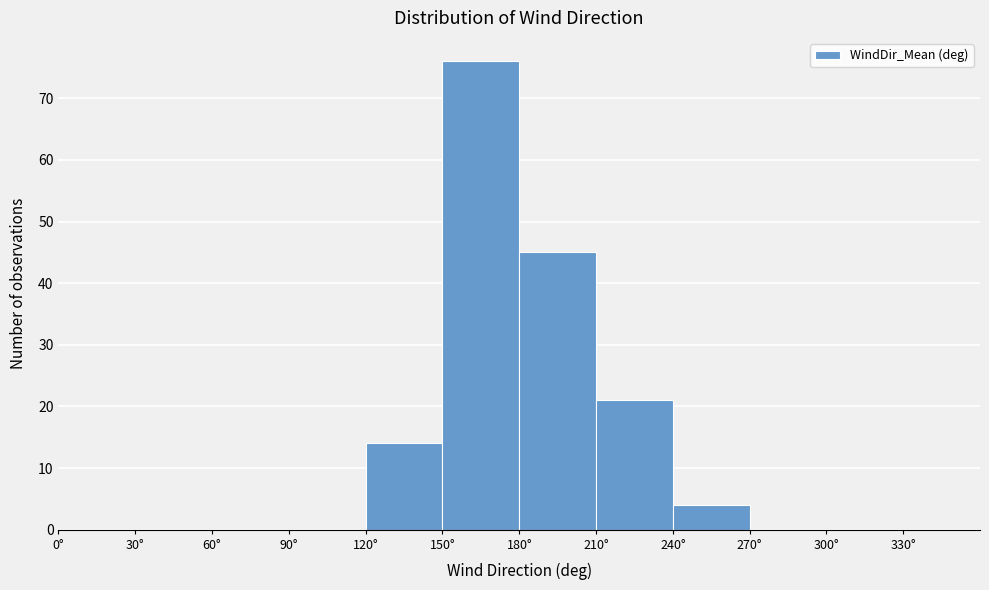

Reading left to right, transcribe this chart: for each bar, give the range it covers on the x-axis and its height. The values are not printed on the chart, so give them approximately, as read against the axis.

0 to 30: 0
30 to 60: 0
60 to 90: 0
90 to 120: 0
120 to 150: 14
150 to 180: 76
180 to 210: 45
210 to 240: 21
240 to 270: 4
270 to 300: 0
300 to 330: 0
330 to 360: 0